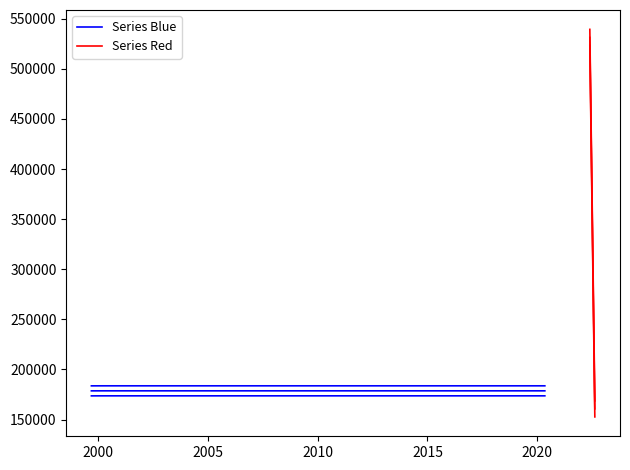

At how many categories does at least one series exceed 435309?

2